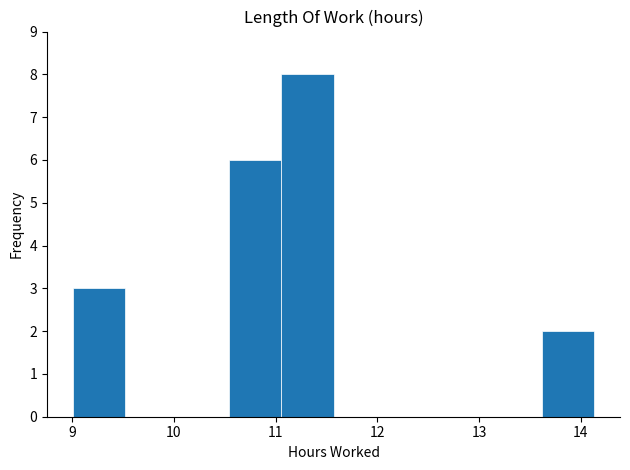

Which range on the x-axis has the tallest bar?

11.1 to 11.6